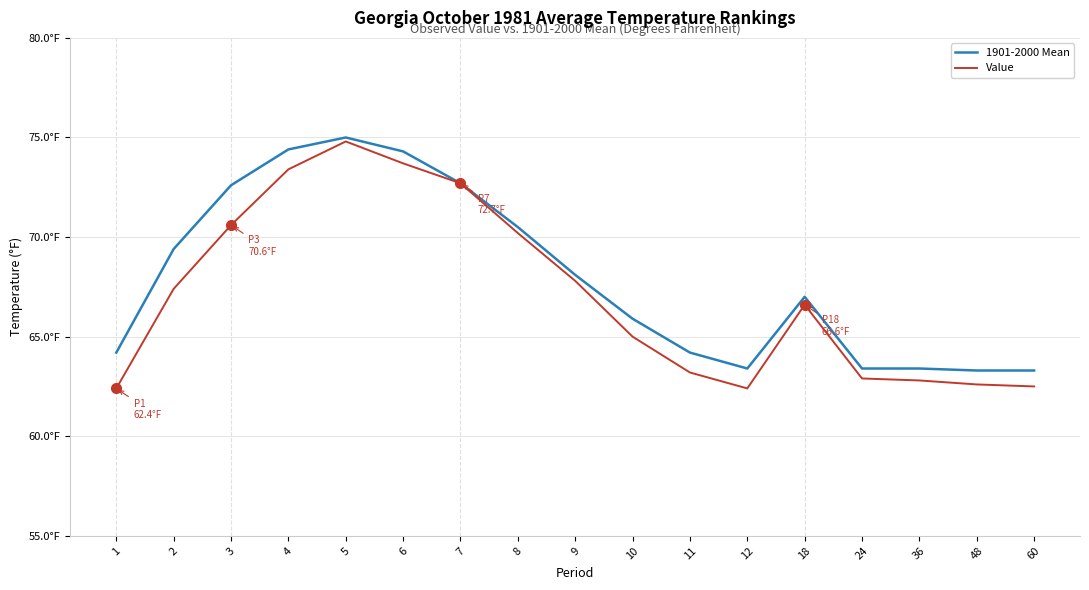

What is the value of the 1901-2000 Mean point at the 9th from the left?

68.1